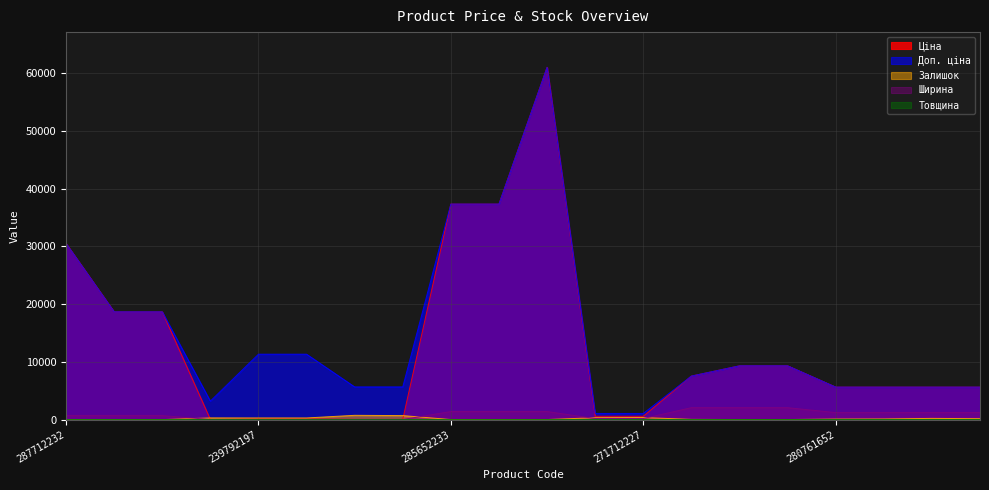

True or false: Товщина and Доп. ціна intersect in this chart.

False